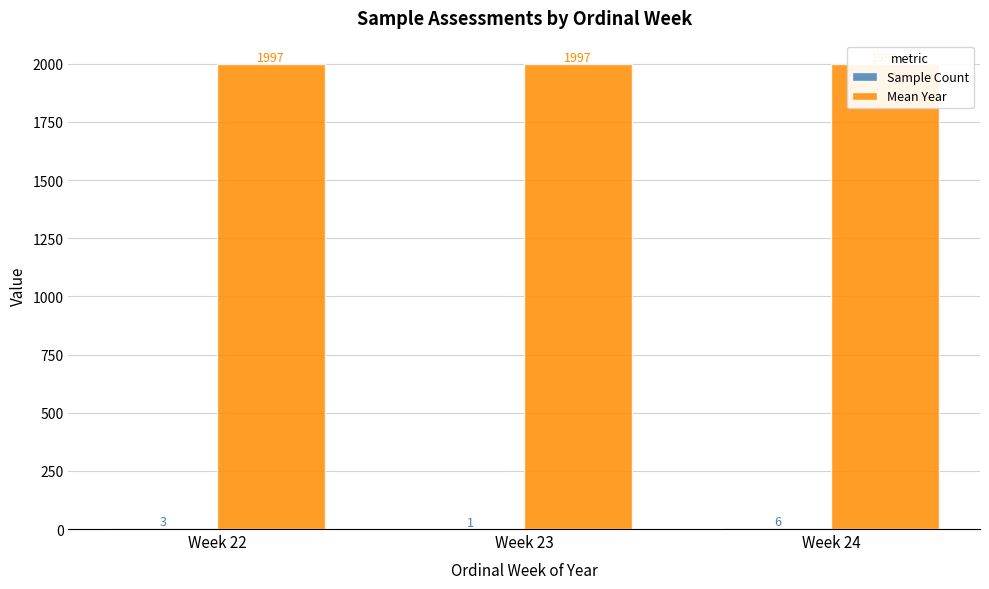

True or false: Sample Count has a value of 4.4 at Week 22.

False